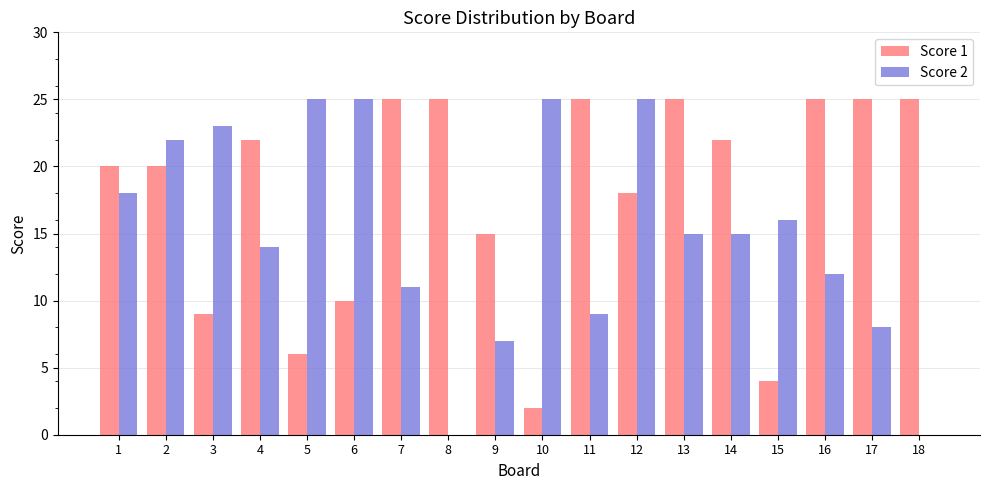

How many categories are shown in the chart?

18